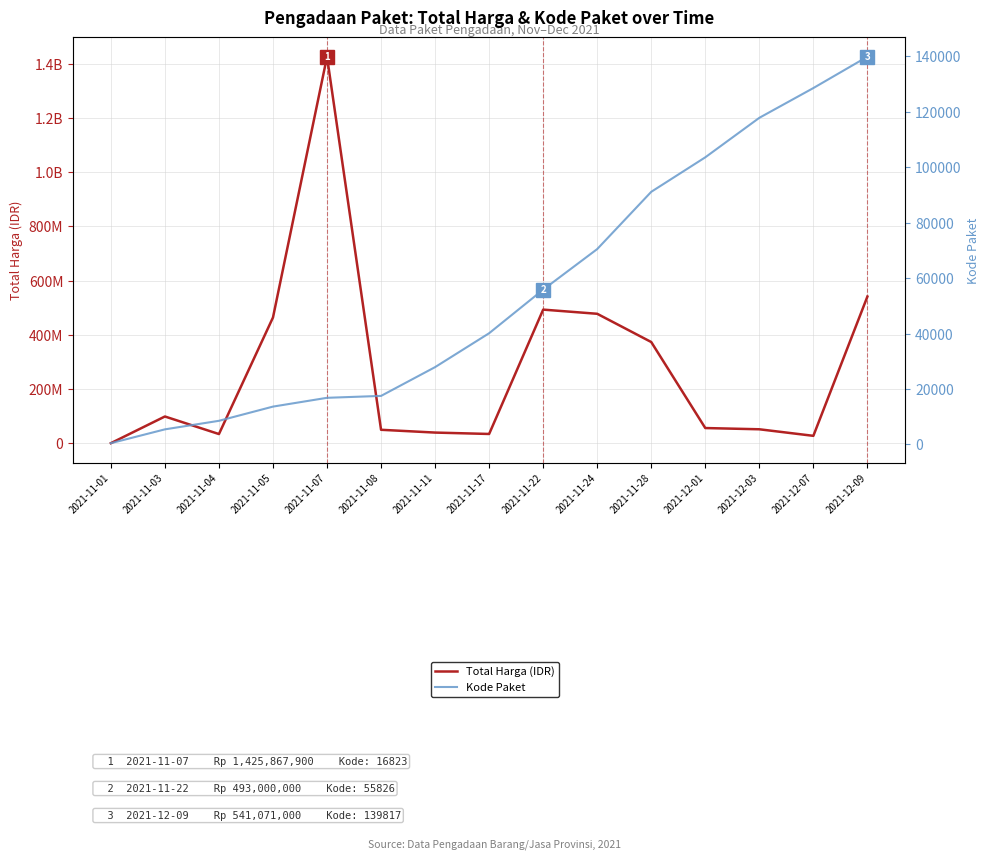

Reading right to left, list all the values displayed in this chart.

Total Harga (IDR): 2021-12-09=541071000	2021-12-07=27412000	2021-12-03=51601000	2021-12-01=56152800	2021-11-28=373404000	2021-11-24=477600000	2021-11-22=493000000	2021-11-17=34292000	2021-11-11=39440000	2021-11-08=49730040	2021-11-07=1425867900	2021-11-05=464002100	2021-11-04=34000000	2021-11-03=98772570	2021-11-01=333600
Kode Paket: 2021-12-09=139817	2021-12-07=128516	2021-12-03=117783	2021-12-01=103541	2021-11-28=91101	2021-11-24=70453	2021-11-22=55826	2021-11-17=40112	2021-11-11=27891	2021-11-08=17509	2021-11-07=16823	2021-11-05=13652	2021-11-04=8530	2021-11-03=5449	2021-11-01=464